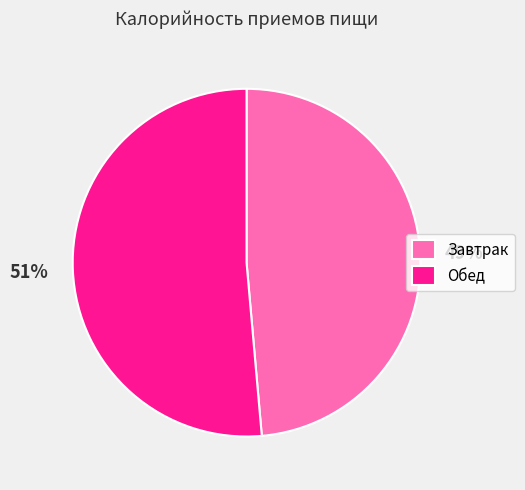

To the nearest percent, what is the combined percentage of Завтрак and Обед?

100%